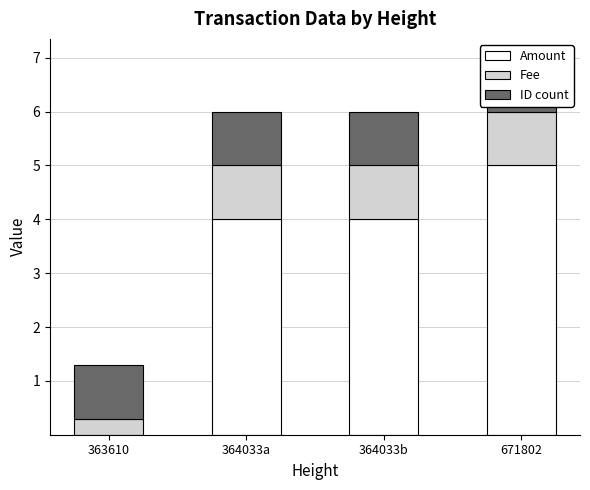

The Fee series shows 1.0 at 364033a. True or false?

True